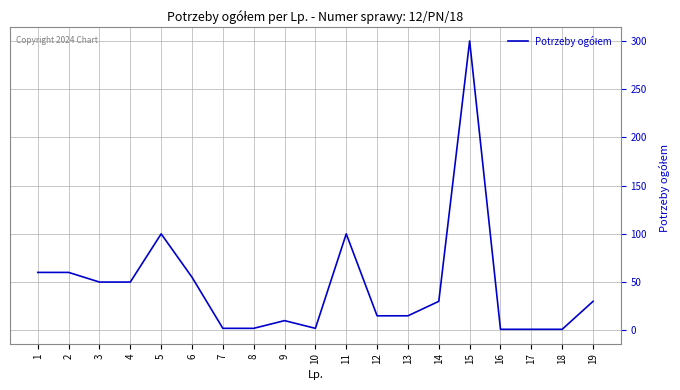

Is it true that the value at 12 is 15?

True